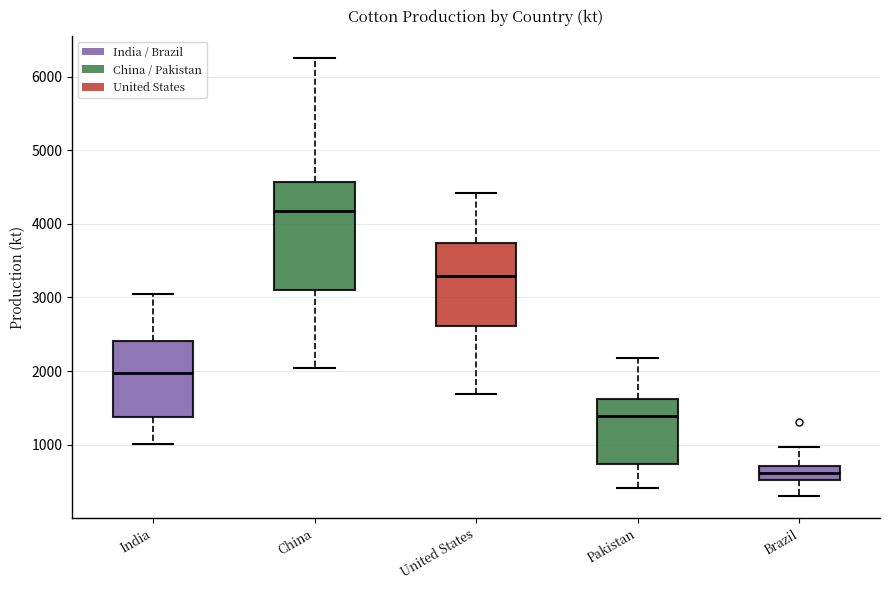

Comparing the boxes themselves (not the whiskers), which one is the tallest?

China